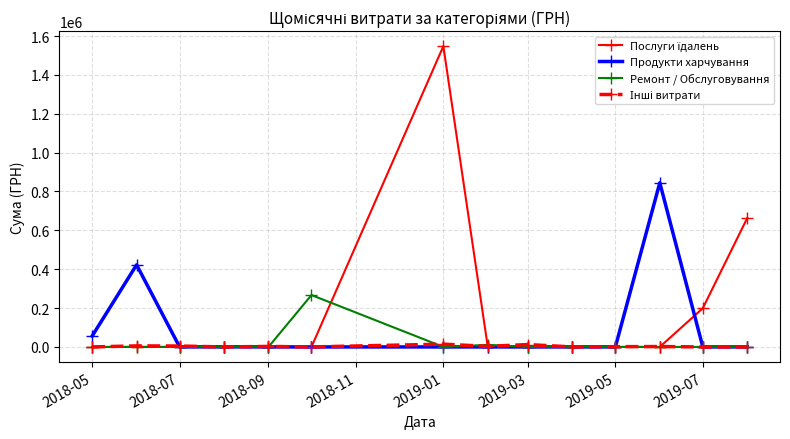

What is the maximum value shown in the chart?

1547860.4